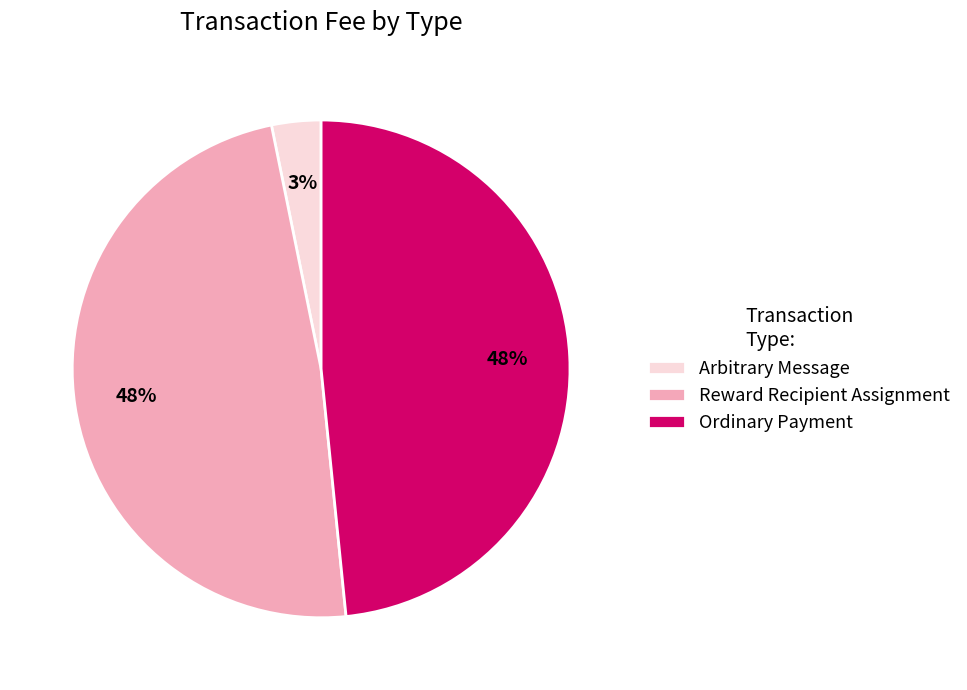

To the nearest percent, what is the average slice percentage?

33%